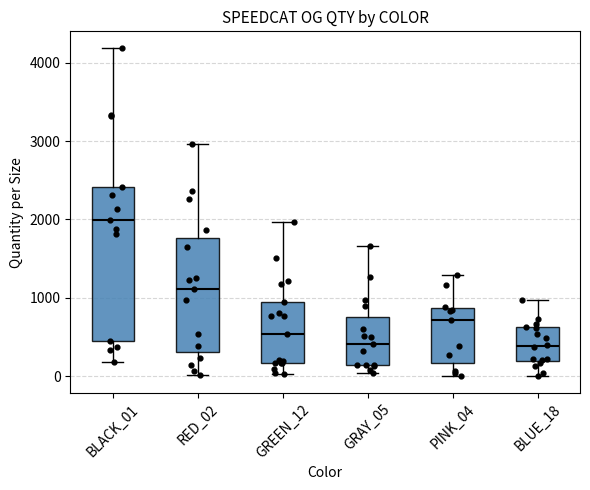

Reading left to right, read every box against the y-axis: the position of its median line, the range the box covers, and the ends of its whiskers. The values are not printed on the chart, so give them approximately, as read against the axis.

BLACK_01: median 2000, box 500 to 2400, whiskers 200 to 4200
RED_02: median 1100, box 300 to 1800, whiskers 0 to 3000
GREEN_12: median 500, box 200 to 900, whiskers 0 to 2000
GRAY_05: median 400, box 100 to 800, whiskers 0 to 1700
PINK_04: median 700, box 200 to 900, whiskers 0 to 1300
BLUE_18: median 400, box 200 to 600, whiskers 0 to 1000